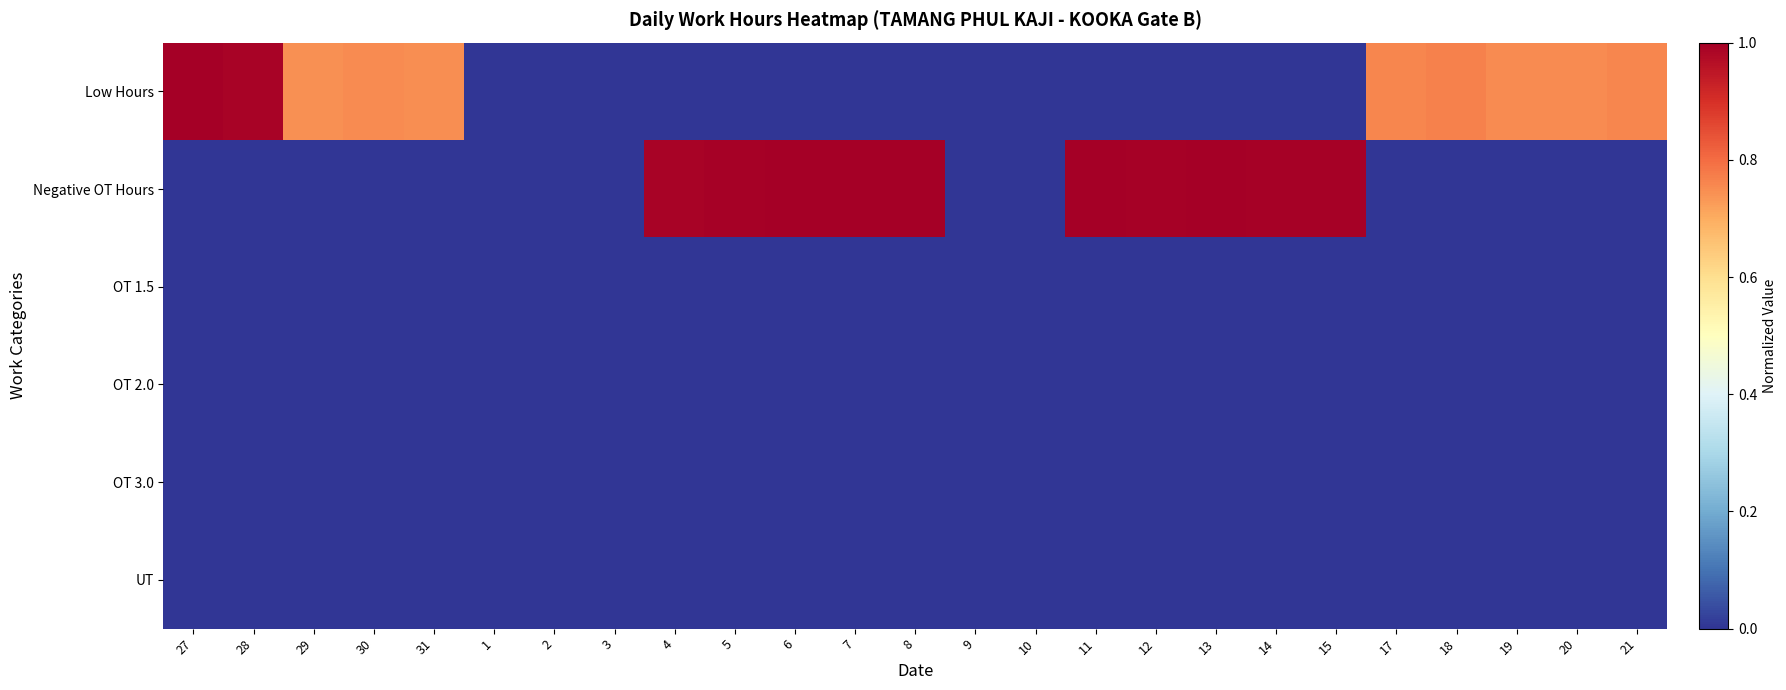

At which category is the sum across all series the highest?

27